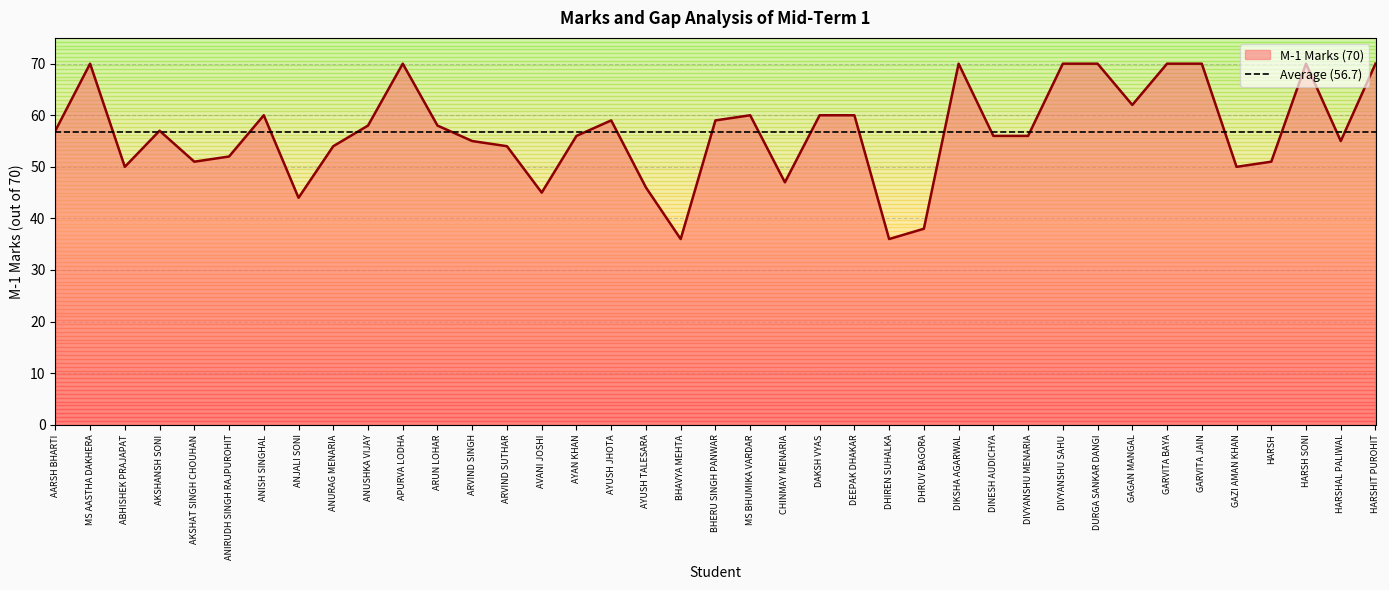

The chart shows a value of 60 at DAKSH VYAS. True or false?

True